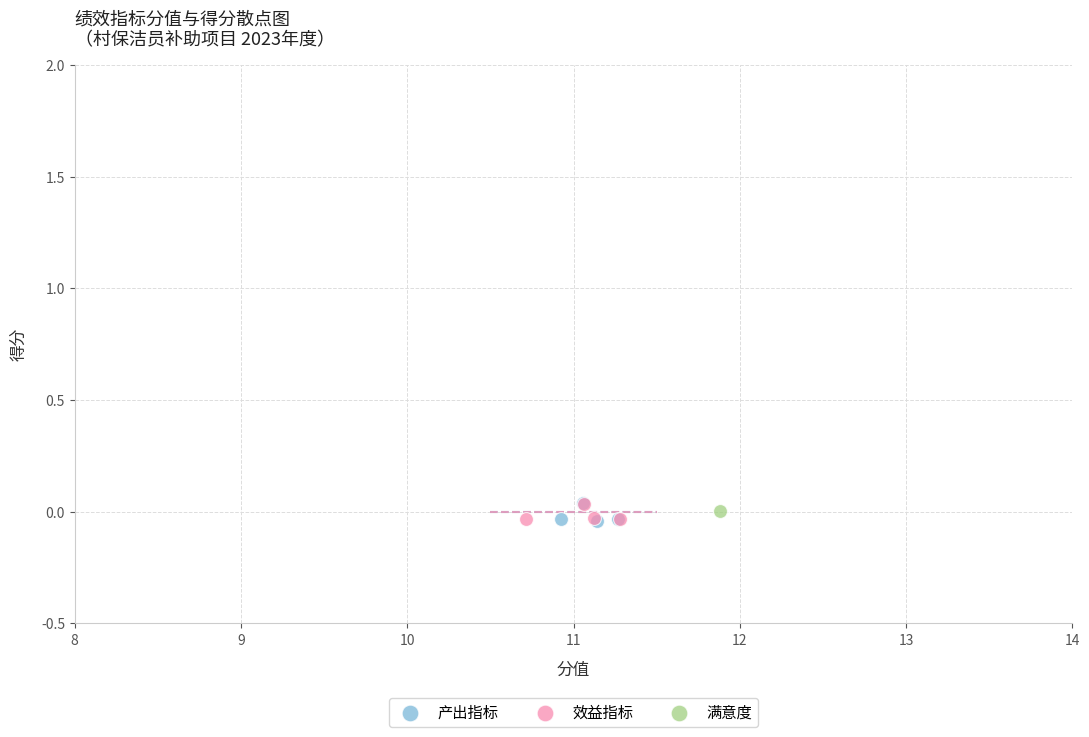

What are all the series names shown in the legend?

产出指标, 效益指标, 满意度